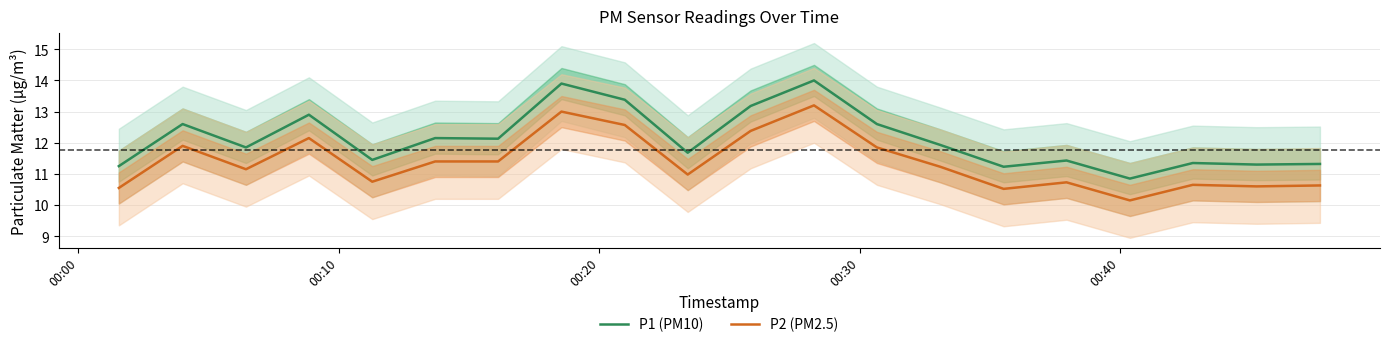

Which series has the largest total across all categories?

P1 (PM10)